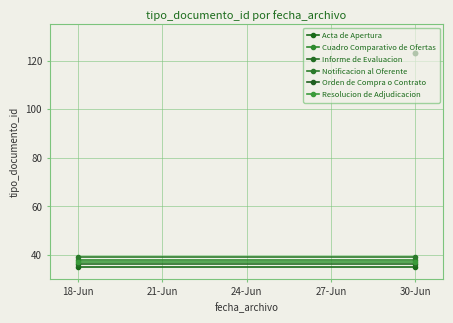

What is the average value of the Cuadro Comparativo de Ofertas series?

38